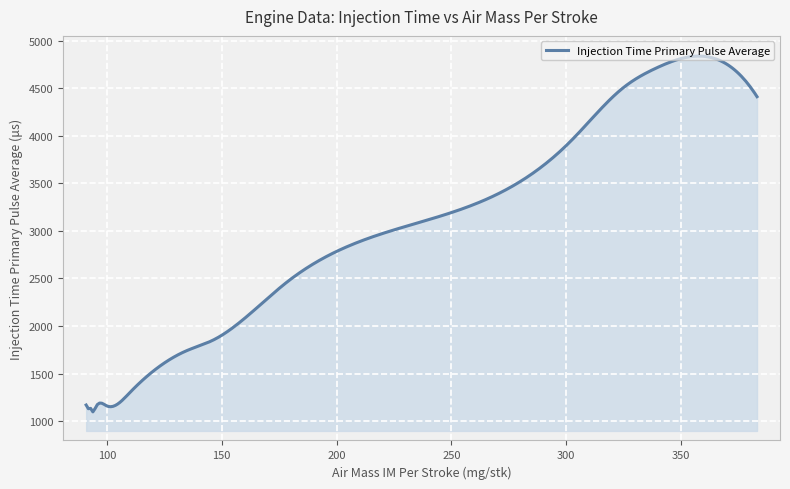

What is the smallest value displayed?

1097.4